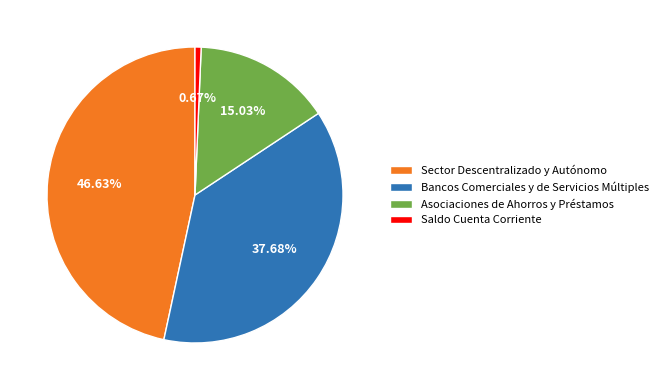

How many segments does this pie chart have?

4